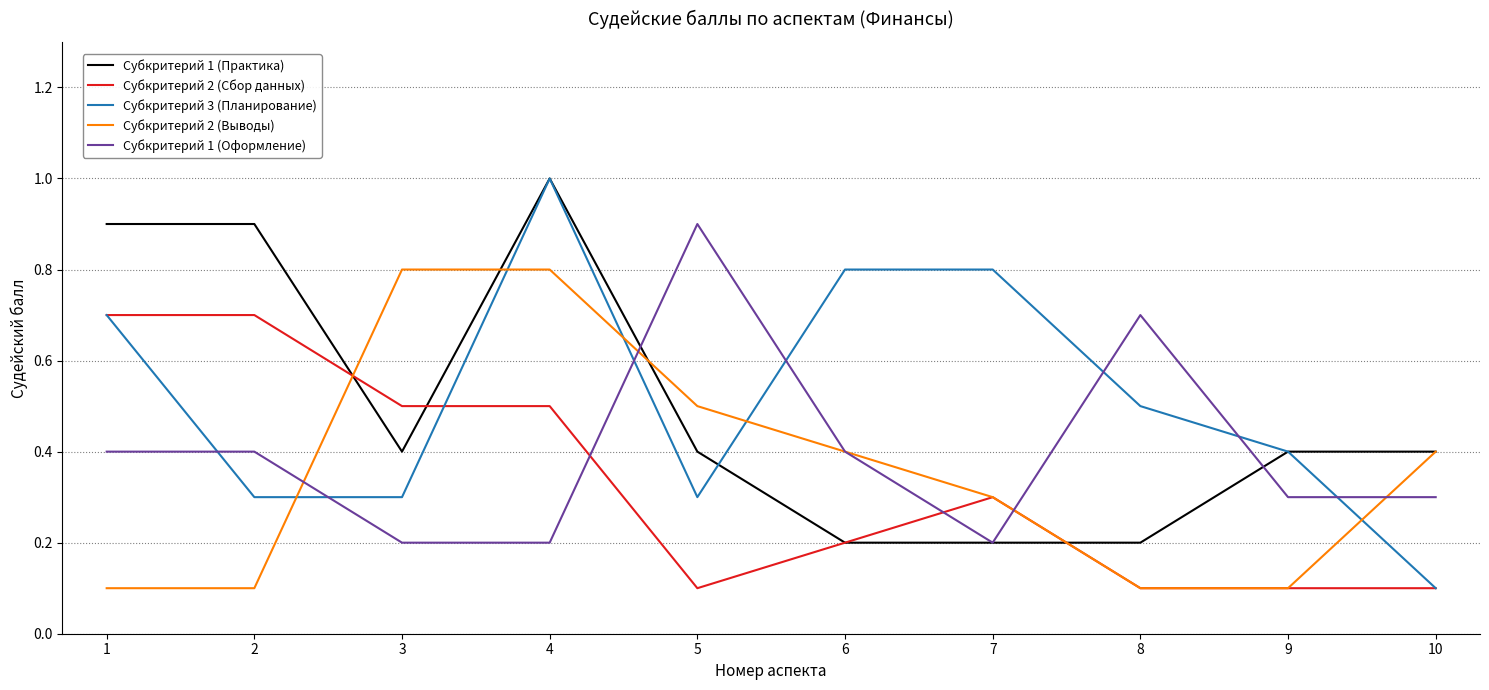

At how many categories does at least one series exceed 0?

10